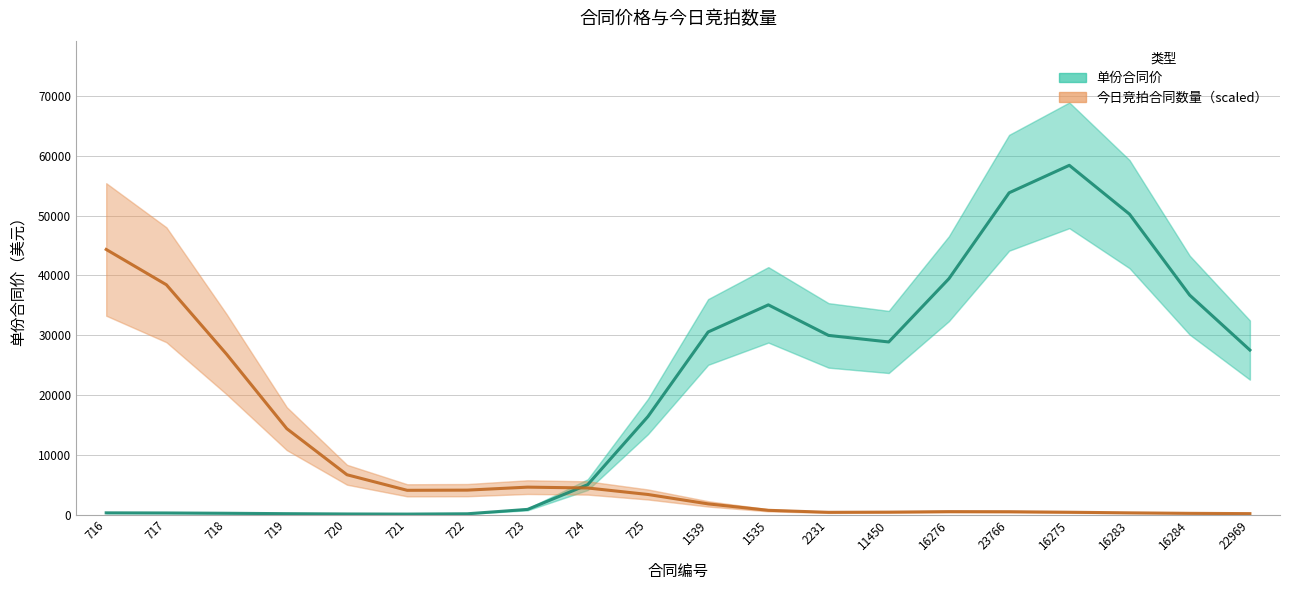

What is the difference between the values at 725 and 16284?

3153.6